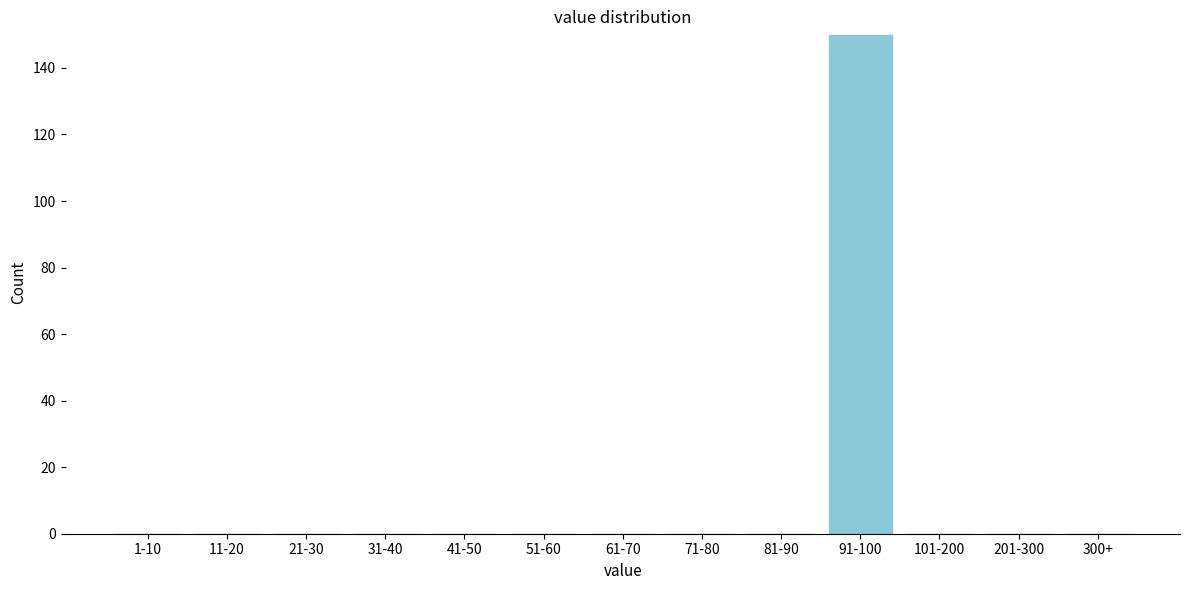

Reading left to right, what are all the values shown in this chart?

1-10=0	11-20=0	21-30=0	31-40=0	41-50=0	51-60=0	61-70=0	71-80=0	81-90=0	91-100=150	101-200=0	201-300=0	300+=0